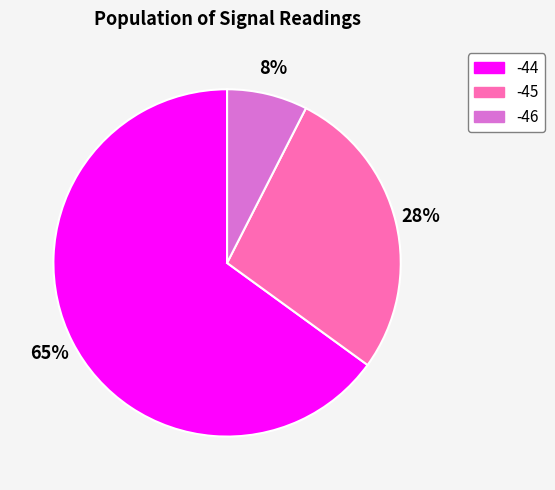

Is there any slice that represents more than half of the pie?

Yes